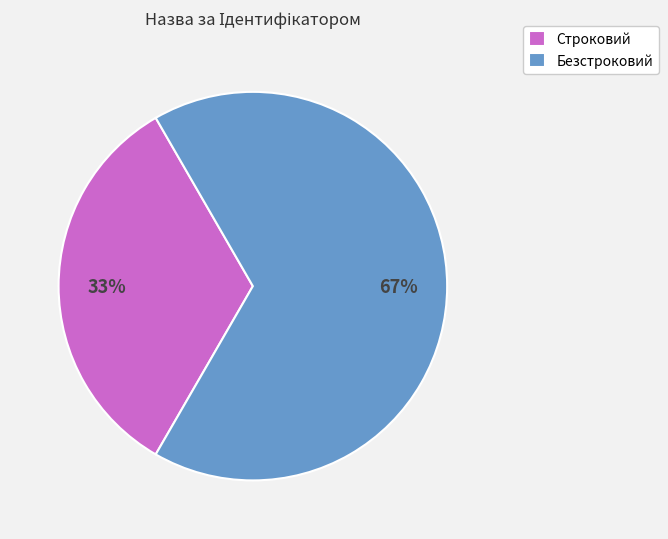

How many slices are in this pie chart?

2